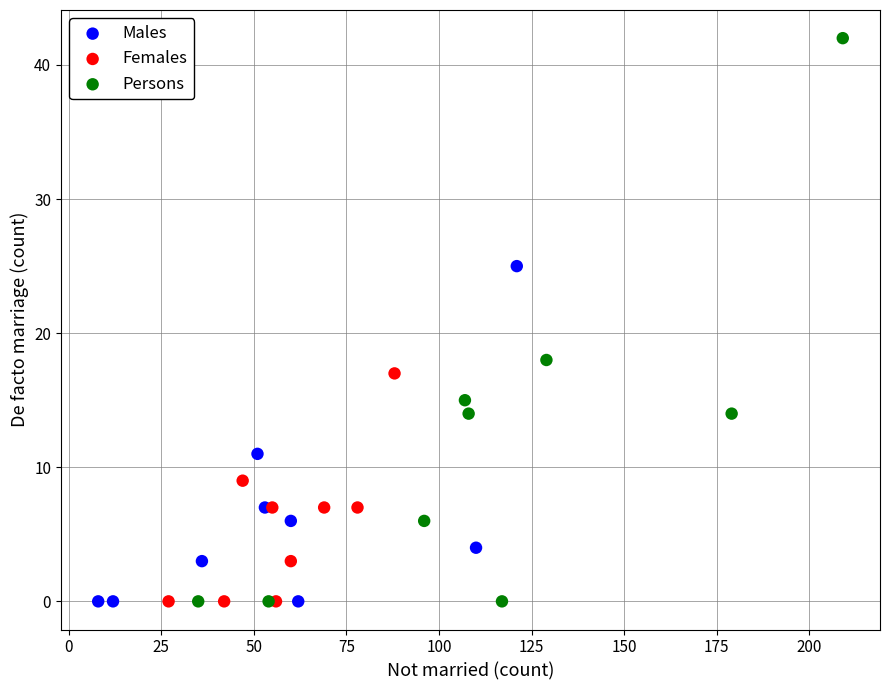

Which series has the largest Y range (max minus min)?

Persons